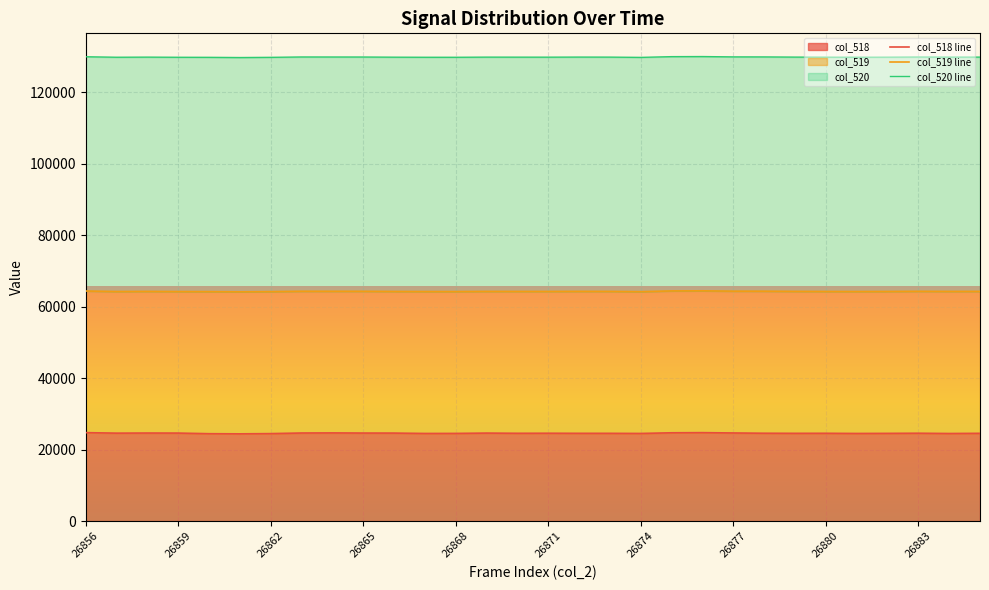

What are all the series names shown in the legend?

col_518 line, col_519 line, col_520 line